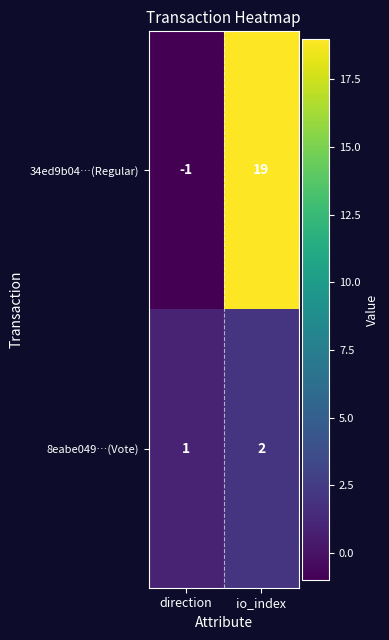

At which label is 8eabe049…(Vote) closest to 1?

direction